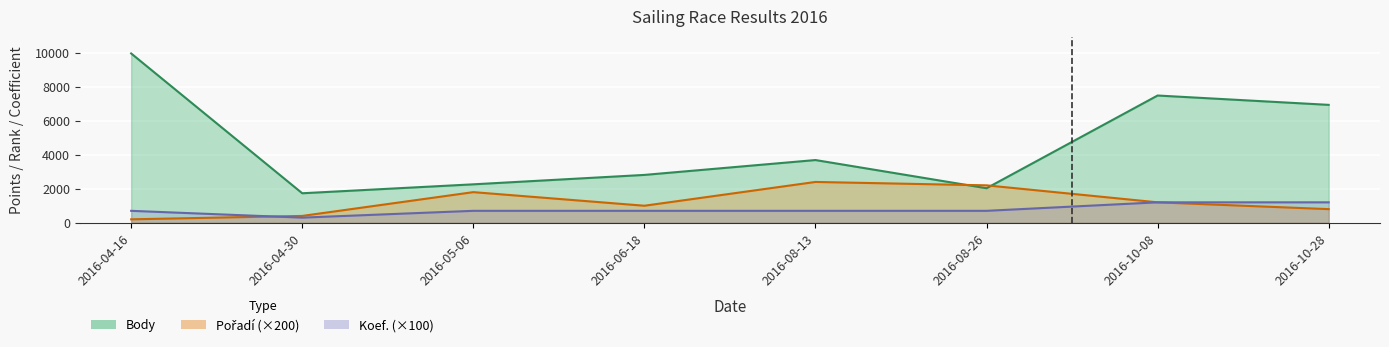

Rank the series at 2016-08-13 from highest to lowest value.

Body, Pořadí, Koef.